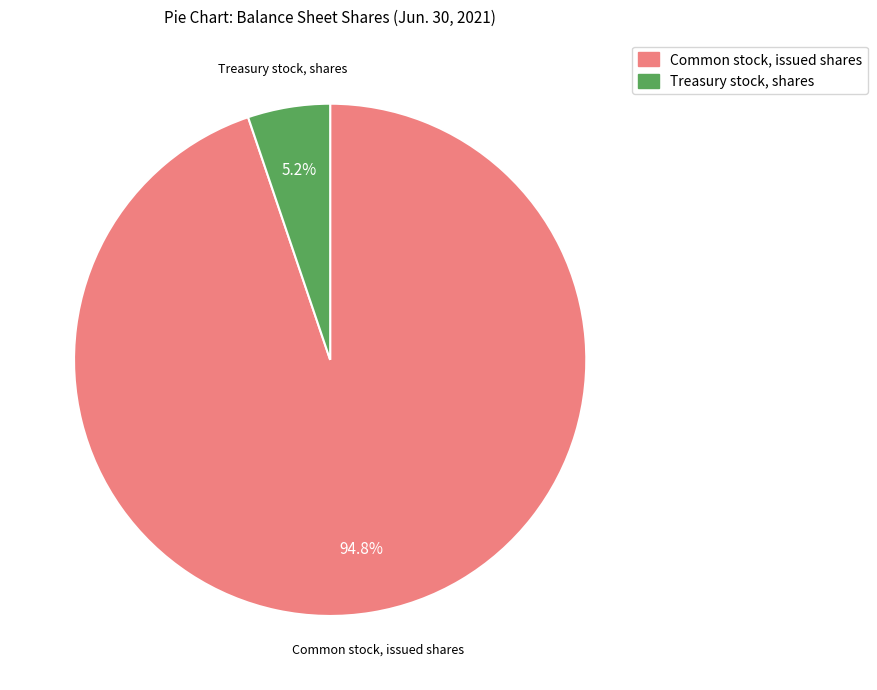

Combined, do Common stock, issued shares and Treasury stock, shares account for over 50%?

Yes